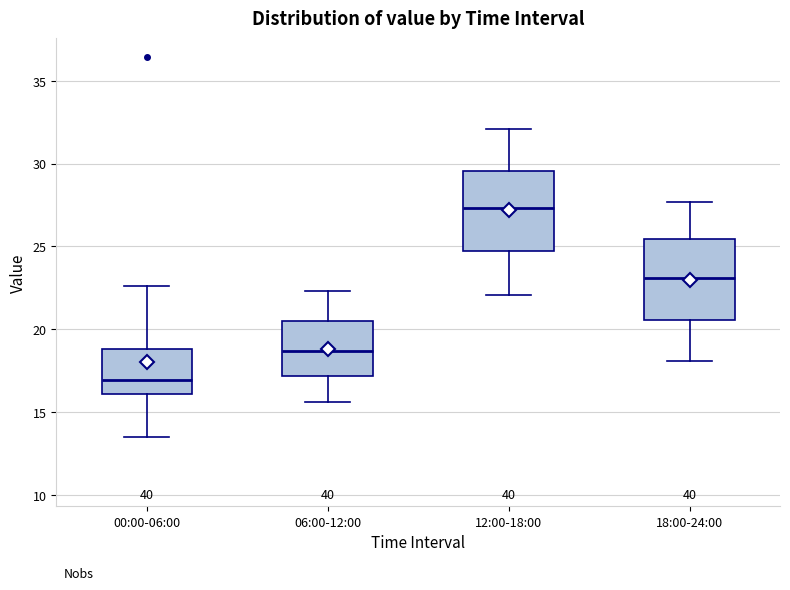

Where does the median line of the box for 06:00-12:00 sit on the y-axis? The values are not printed on the chart, so give them approximately, as read against the axis.

18.5